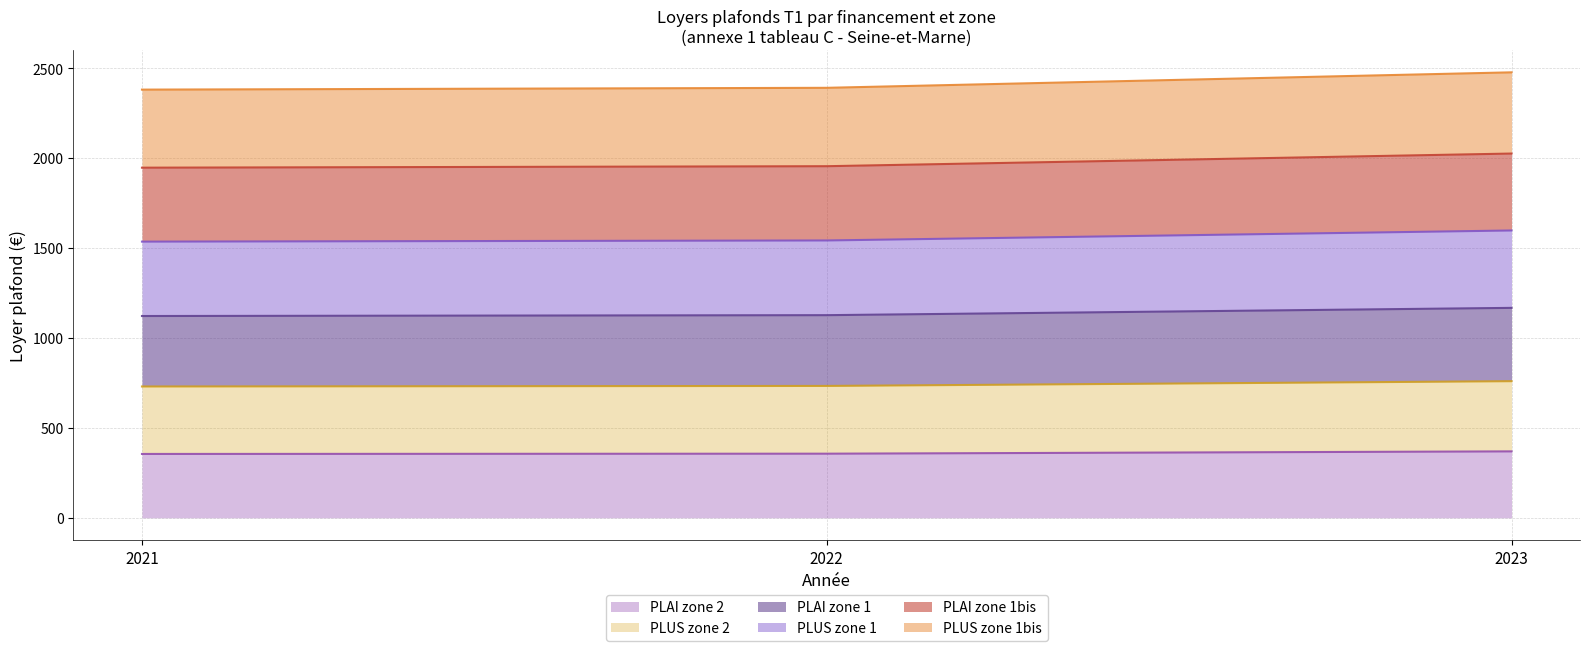

Rank the categories by PLUS zone 2 value from lowest to highest.

2021, 2022, 2023